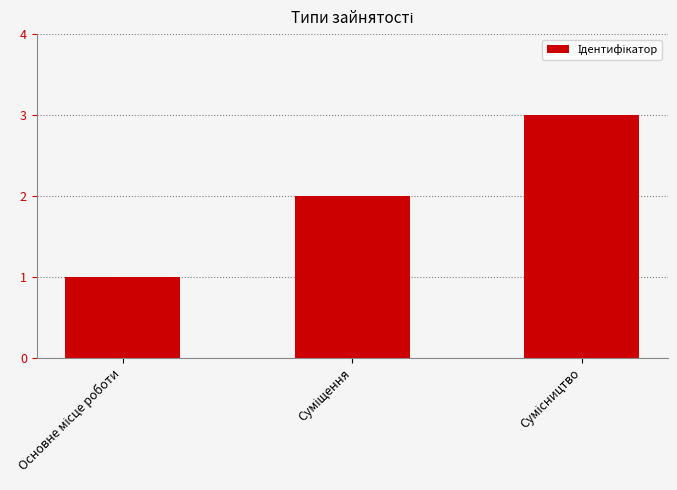

How many values are below 2?

1